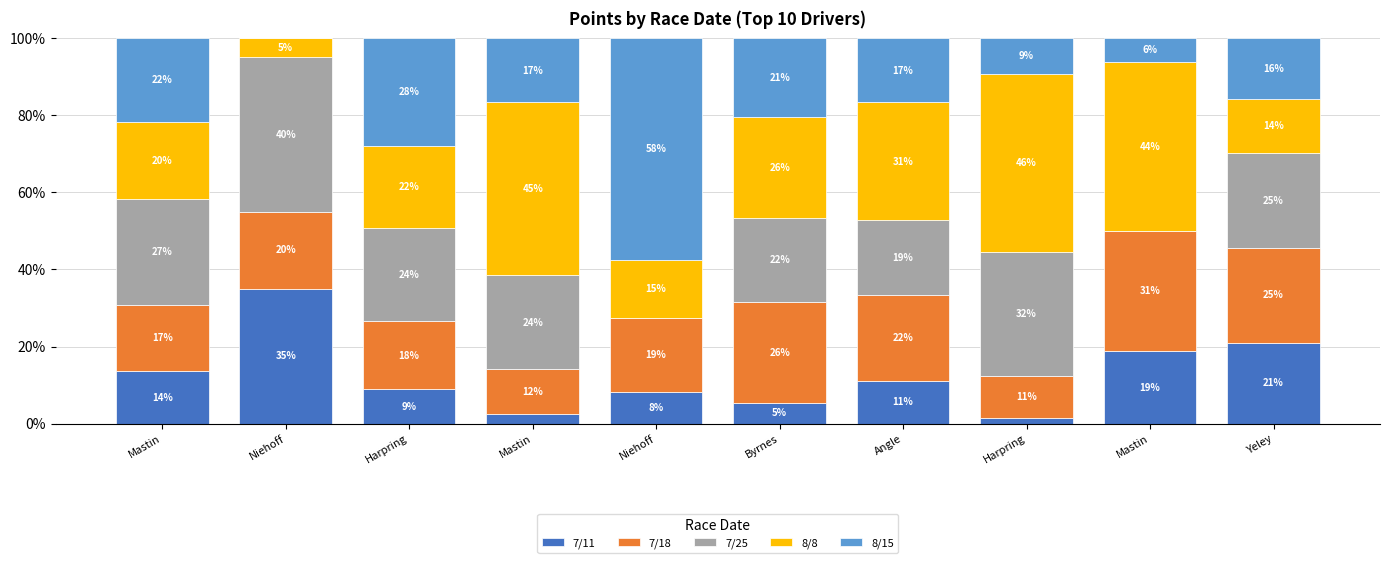

Does the chart contain stacked bars?

Yes